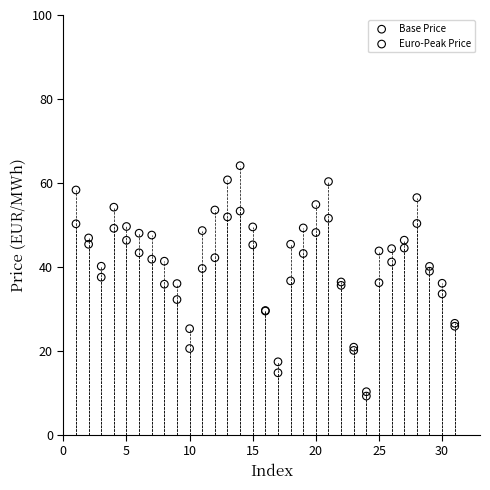

Which series reaches the minimum Y coordinate?

Base Price